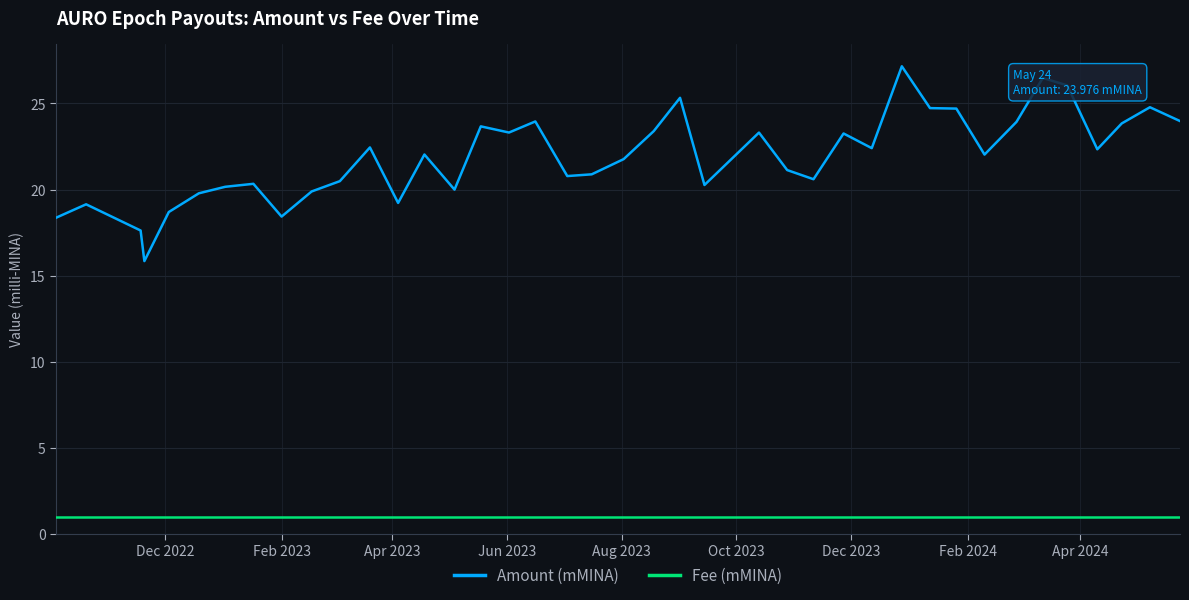

What is the minimum value shown in the chart?

1.0